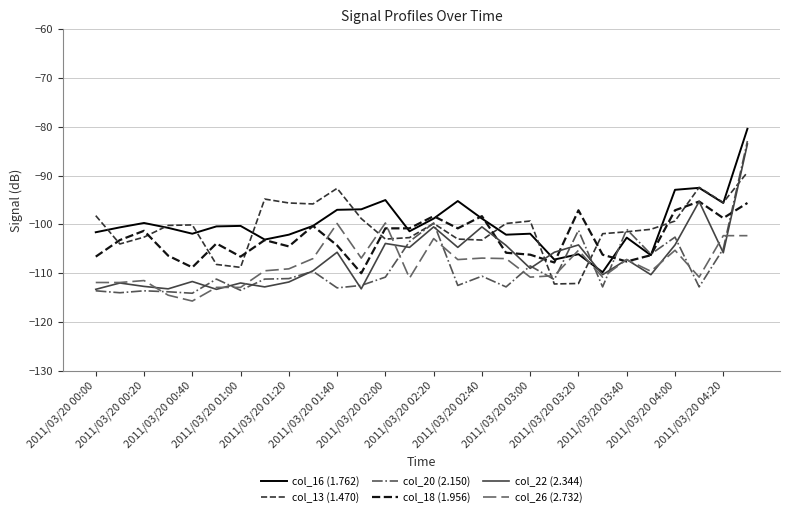

Which series ends up on top after the final intersection of col_22 (2.344) and col_26 (2.732)?

col_22 (2.344)